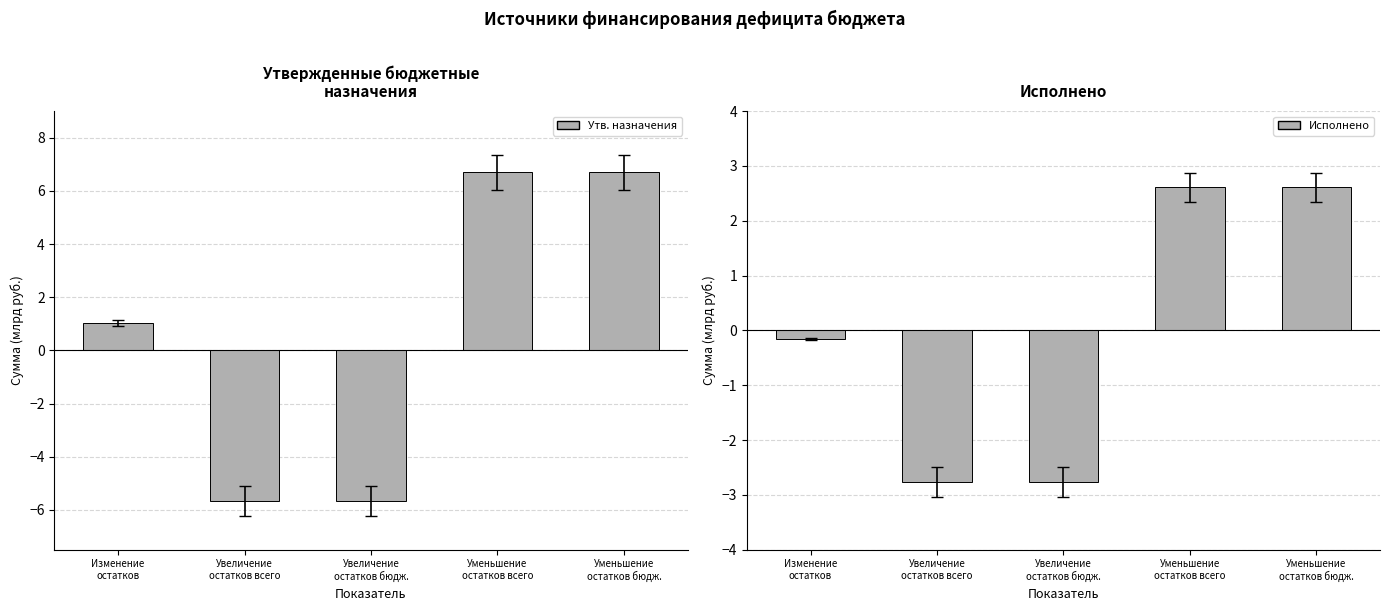

How many series are shown in this chart?

2